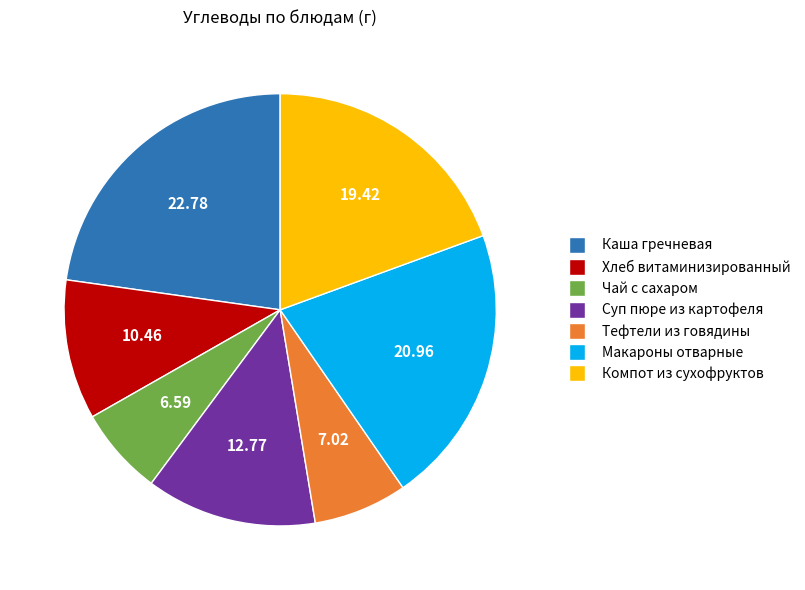

Does any single category account for the majority?

No